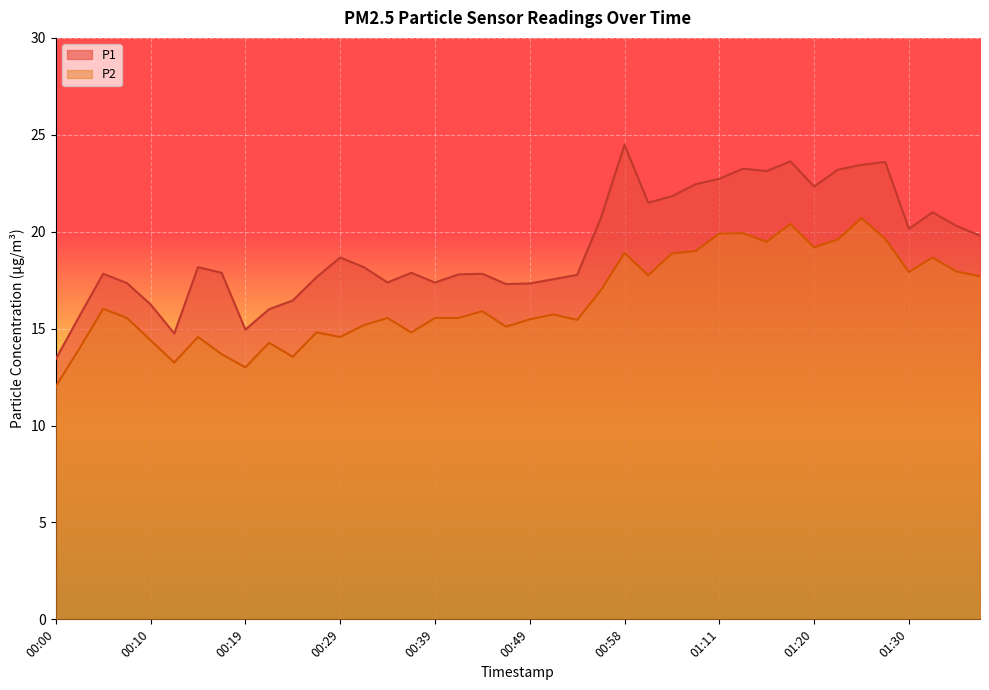

The P2 series shows 8.4 at 00:54. True or false?

False